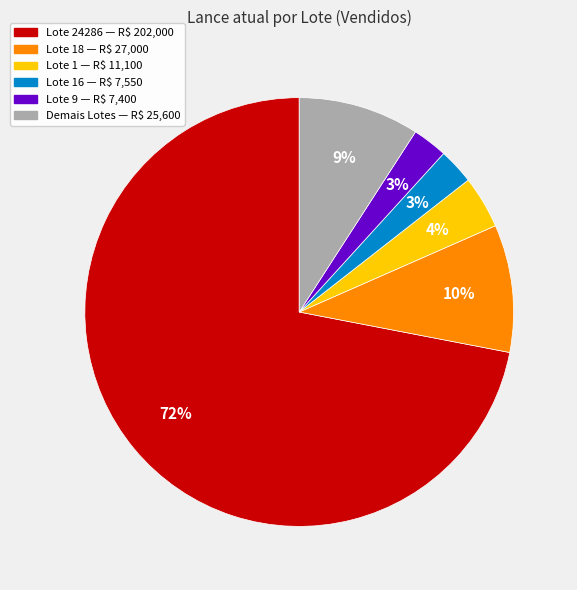

Is there a majority slice in this chart?

Yes